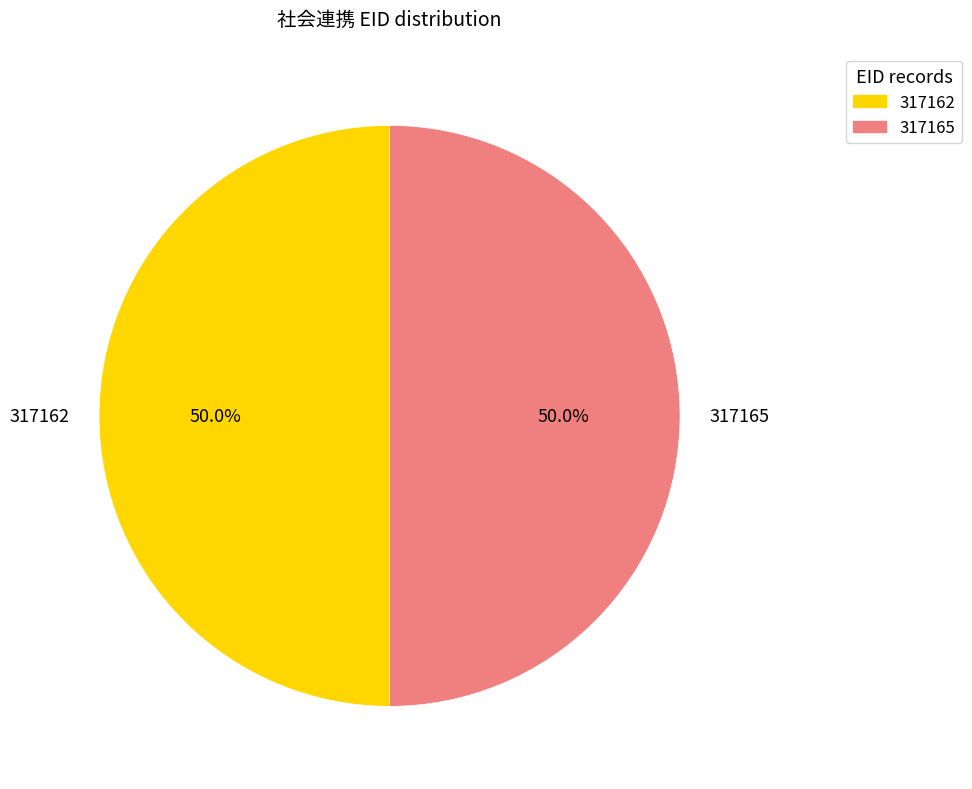

To the nearest percent, what portion does 317165 represent?

50%